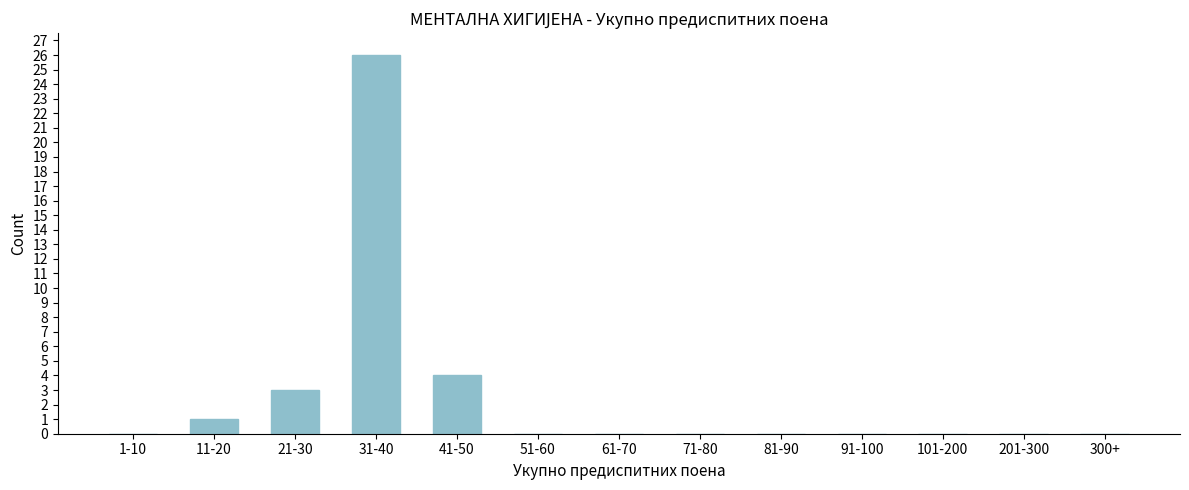

Reading left to right, list all the values displayed in this chart.

1-10=0	11-20=1	21-30=3	31-40=26	41-50=4	51-60=0	61-70=0	71-80=0	81-90=0	91-100=0	101-200=0	201-300=0	300+=0